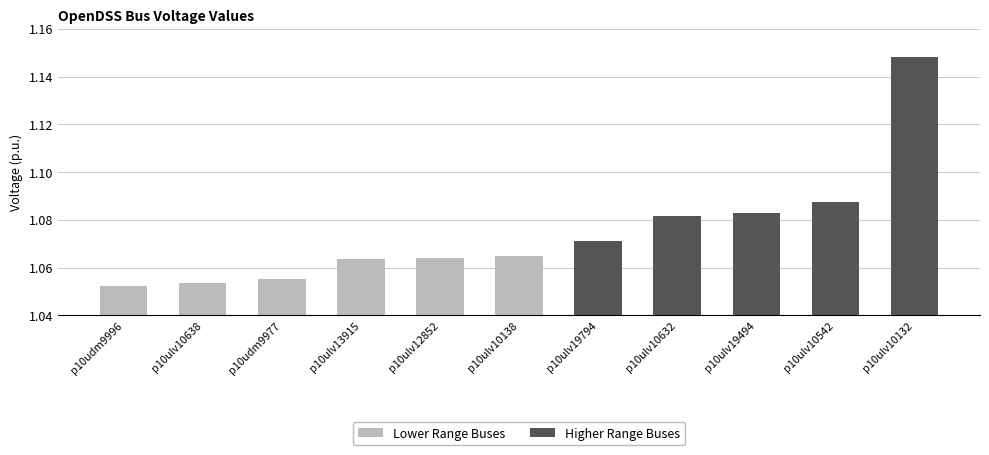

Reading right to left, transcribe all the data shown in this chart.

1.1	1.1	1.1	1.1	1.1	1.1	1.1	1.1	1.1	1.1	1.1